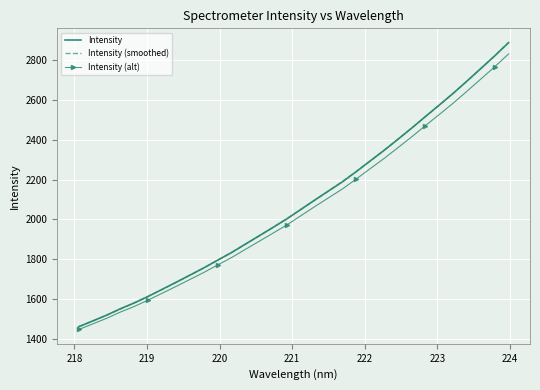

Which series has the largest range (max minus min)?

Intensity